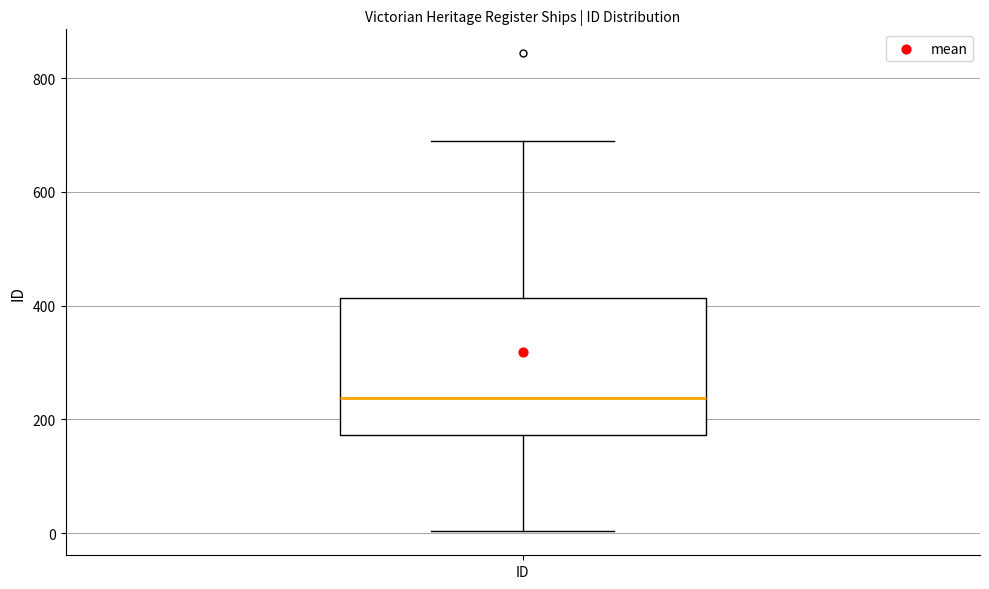

Where is the lower edge of the box for ID on the y-axis? The values are not printed on the chart, so give them approximately, as read against the axis.

180